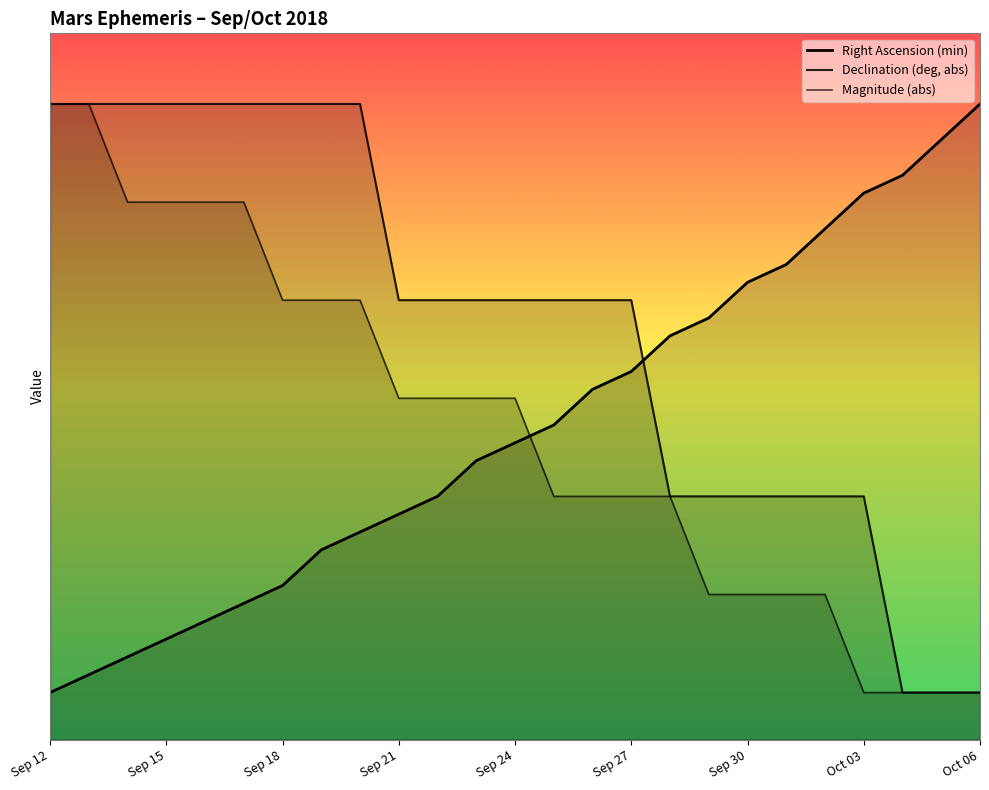

What is the total value across all series at 11?

45.0